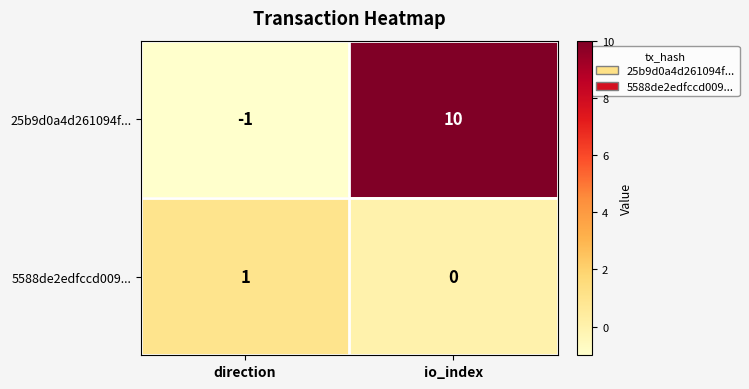

At which label is 25b9d0a4d261094f... closest to 4?

direction